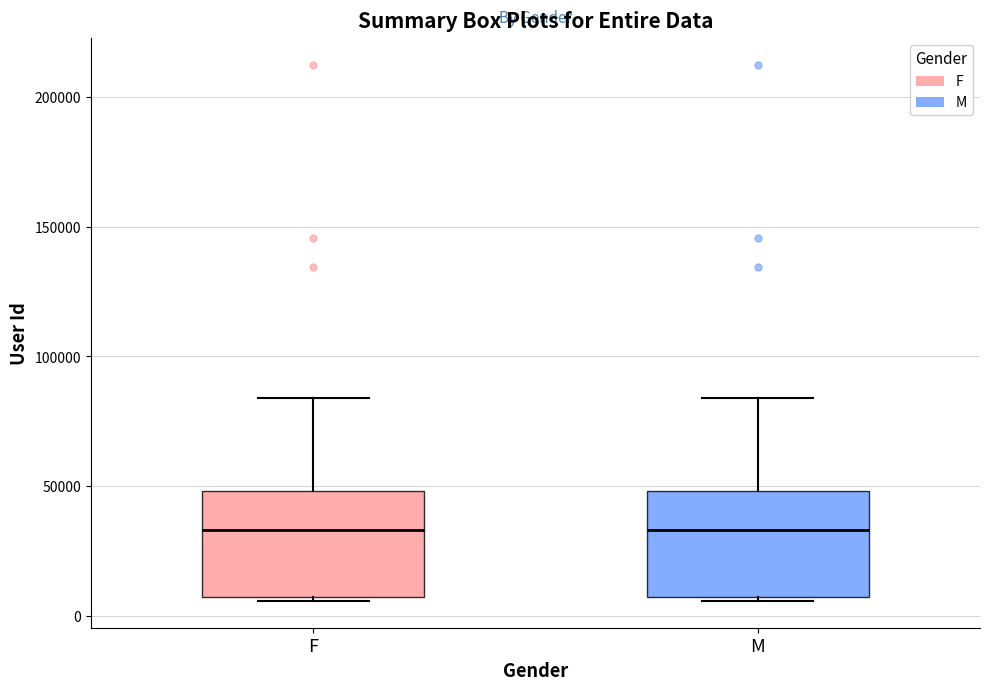

Where does the median line of the box for F sit on the y-axis? The values are not printed on the chart, so give them approximately, as read against the axis.

35000